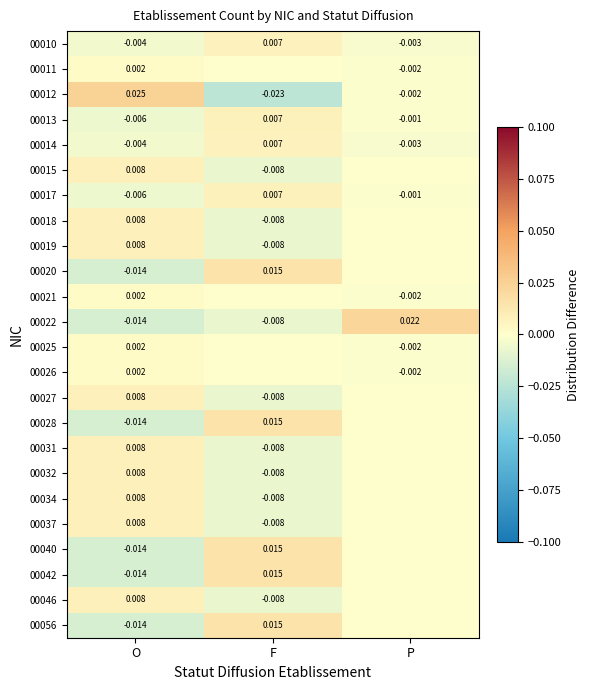

Is the value of 00018 at O greater than the value of 00025 at P?

Yes